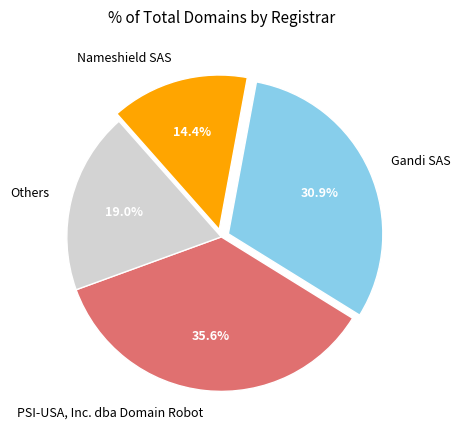

What percentage do Gandi SAS and Others together represent?

49.9%